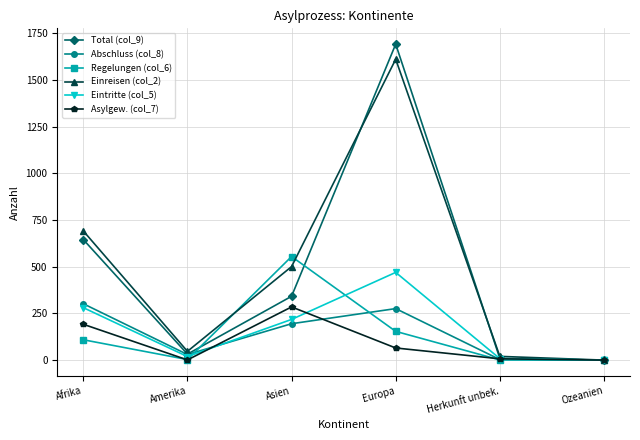

What is the spread (max minus min) of values at Herkunft unbek.?

19